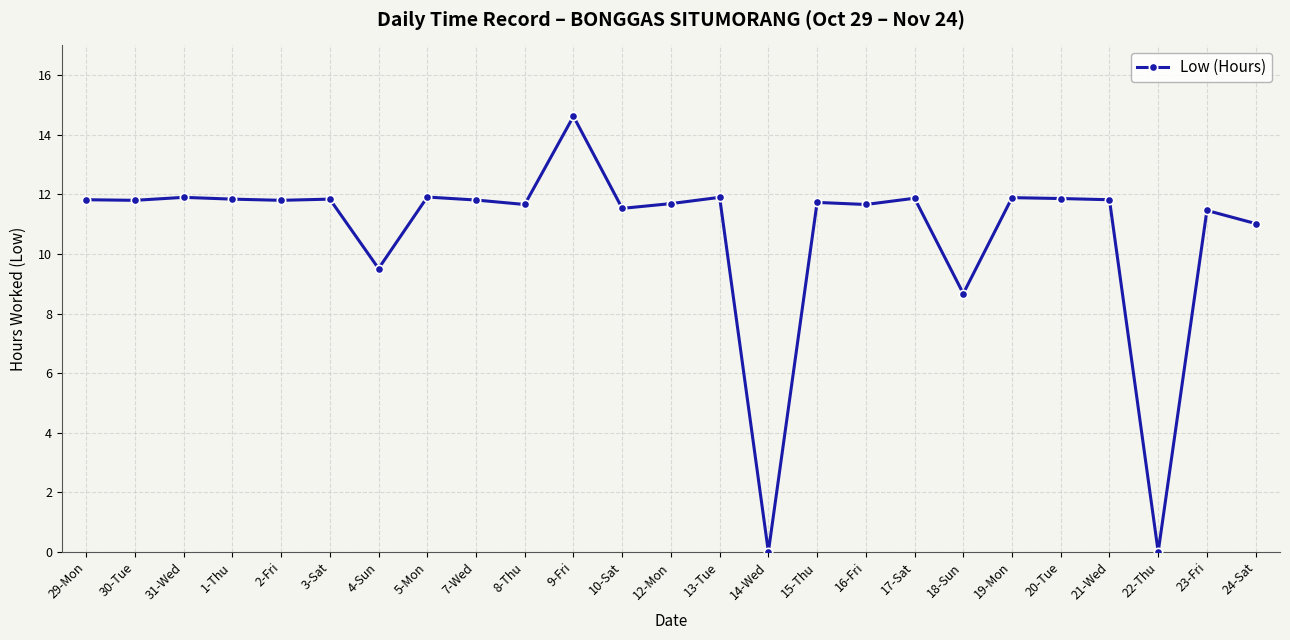

What is the label of the 3rd point from the left?

31-Wed